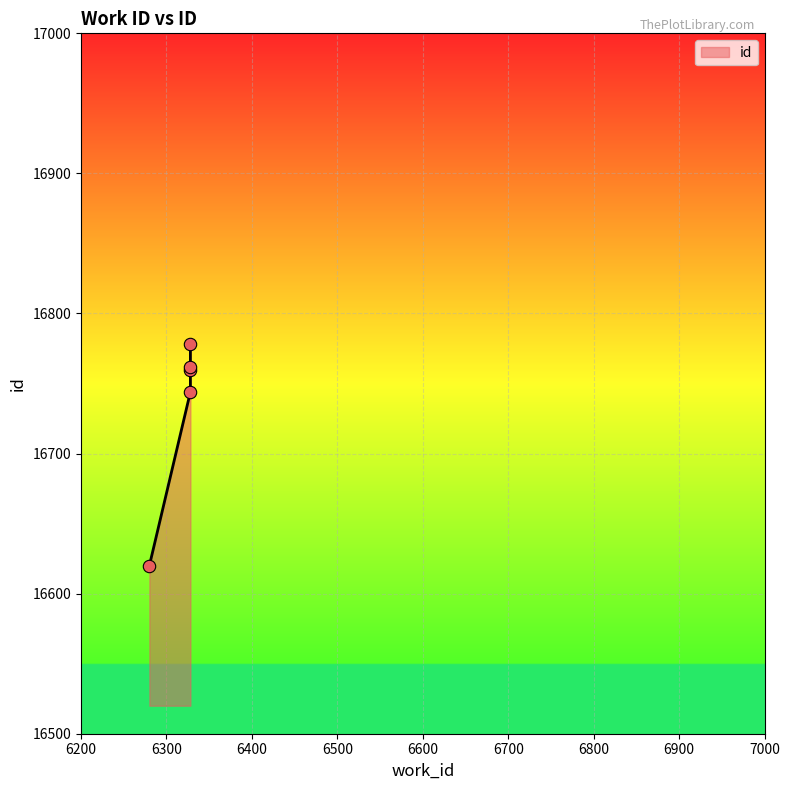

Which has a higher value, 6328 or 6328?

6328